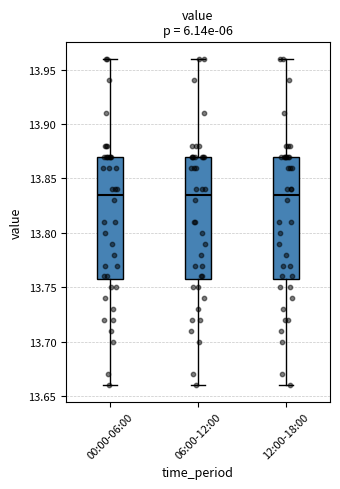

Where is the upper edge of the box for 00:00-06:00 on the y-axis? The values are not printed on the chart, so give them approximately, as read against the axis.

13.870